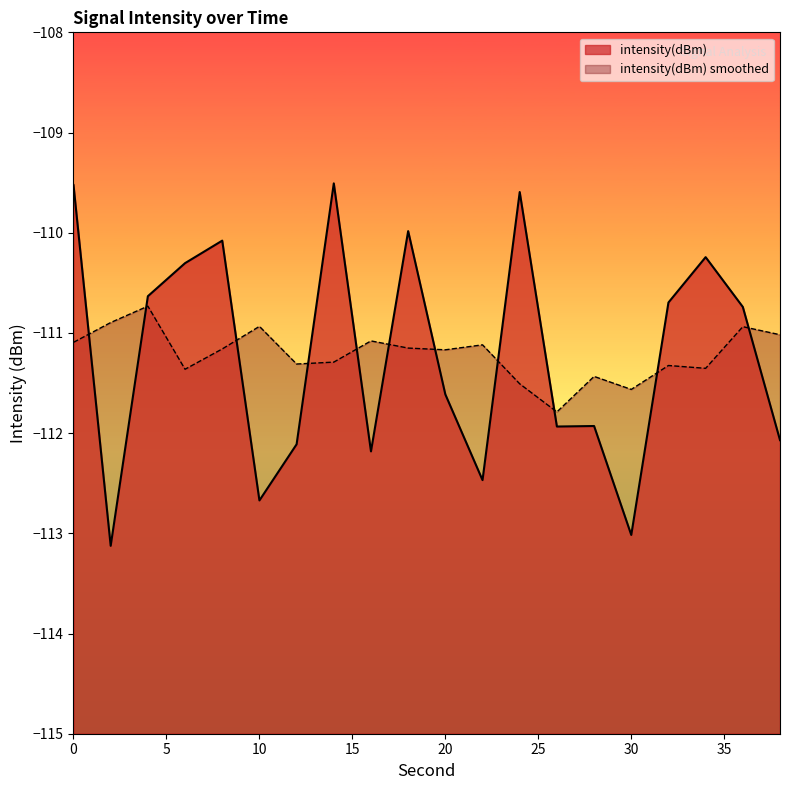

What is the sum of all values?

-2224.4